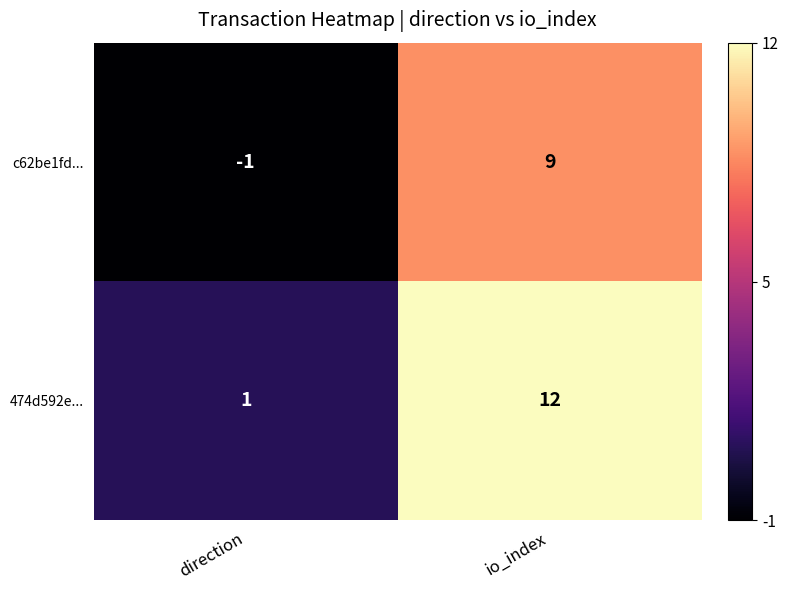

Is it true that 474d592e... equals 12 at io_index?

True